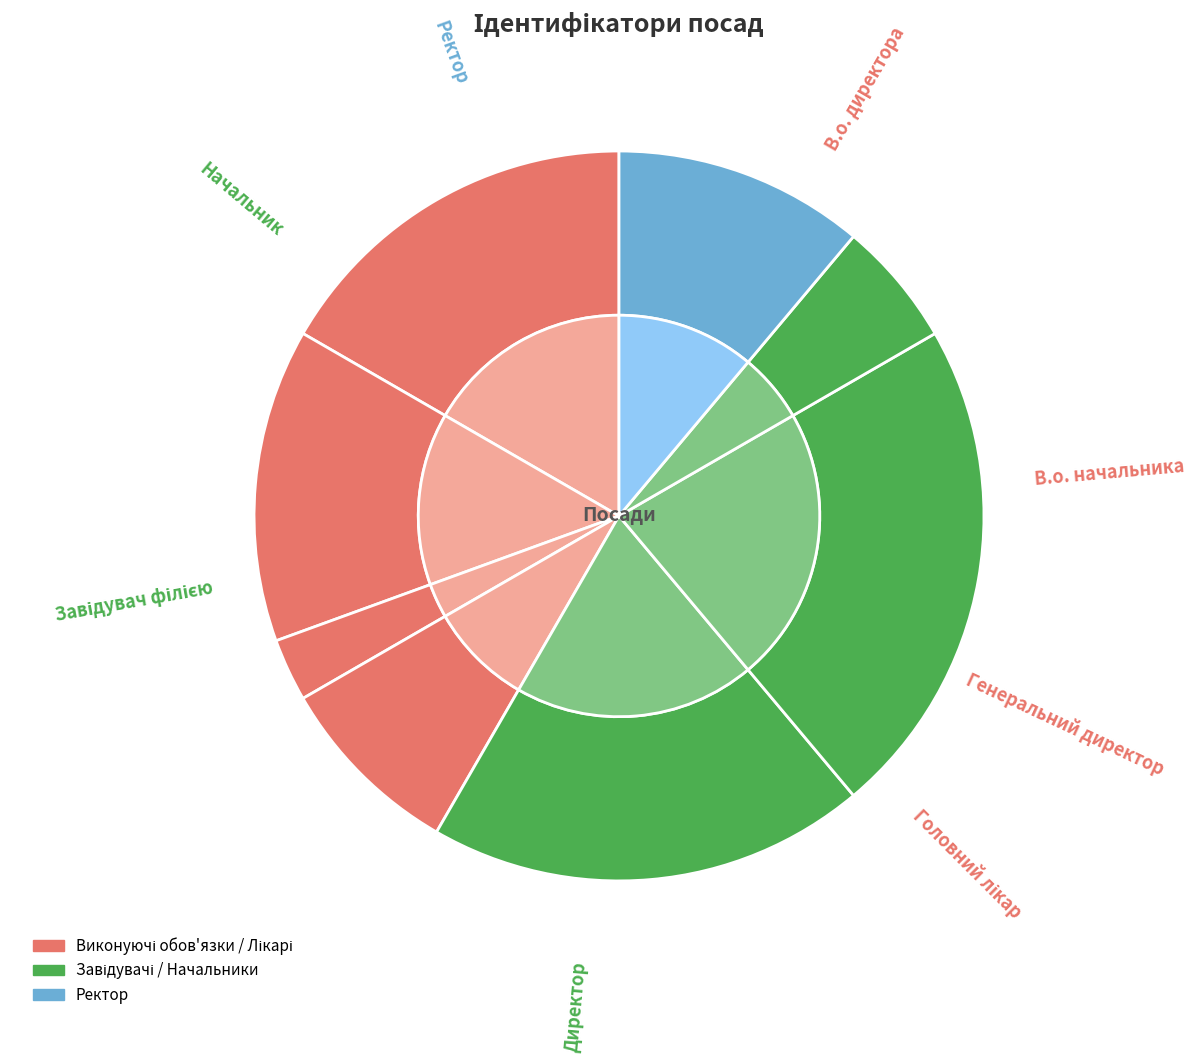

What is the change in value from Директор to Завідувач філією?

+1